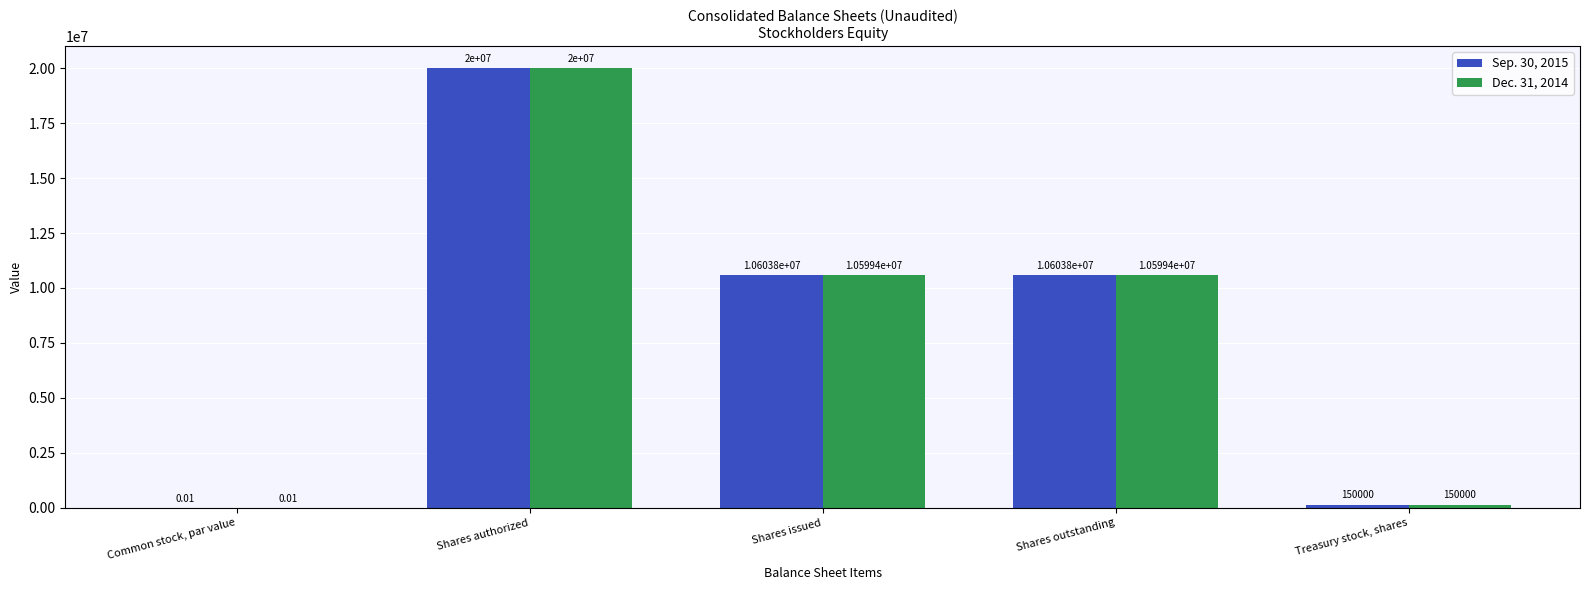

Which series changed the most between Shares authorized and Shares outstanding?

Dec. 31, 2014